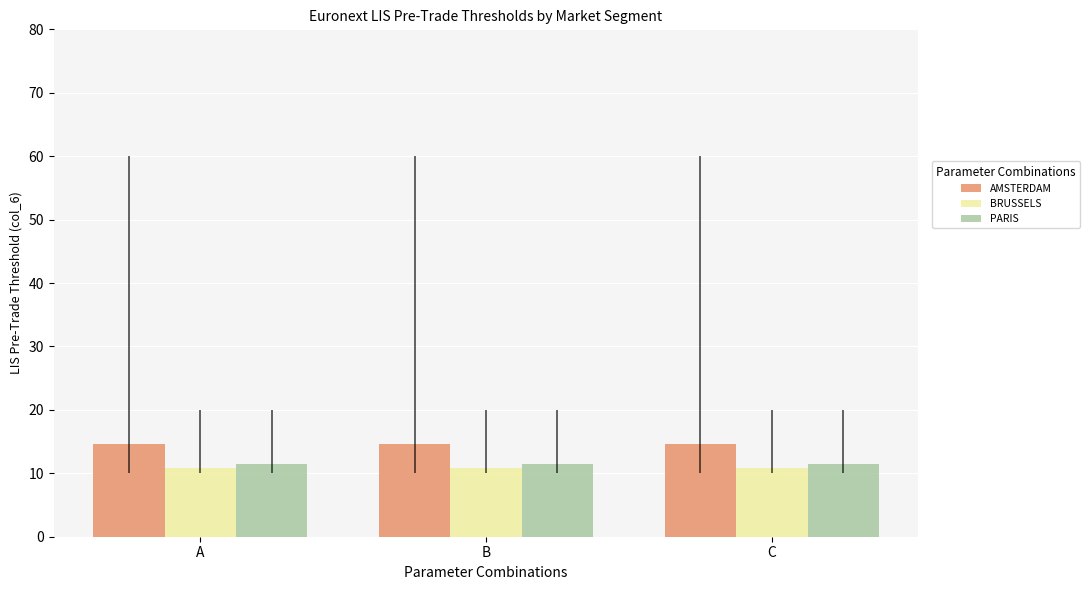

What is the greatest value displayed?

14.6